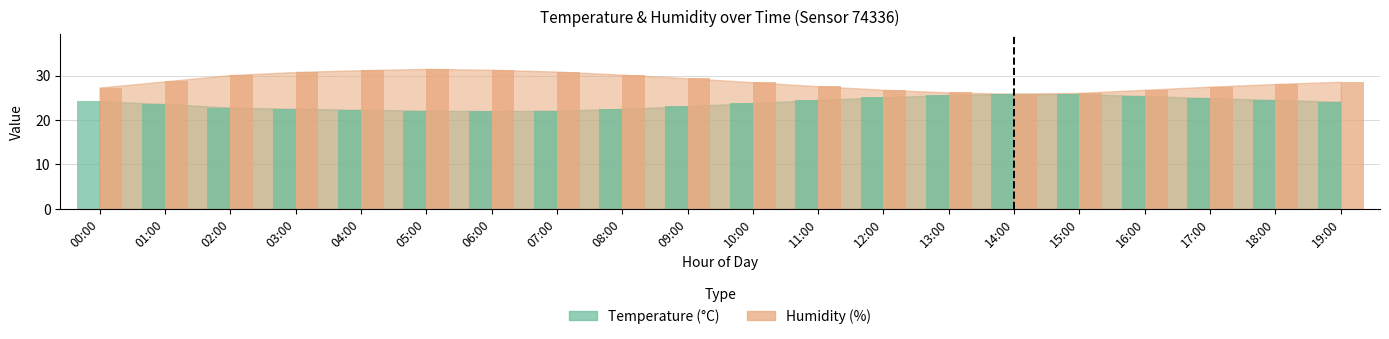

Does the chart contain stacked bars?

No